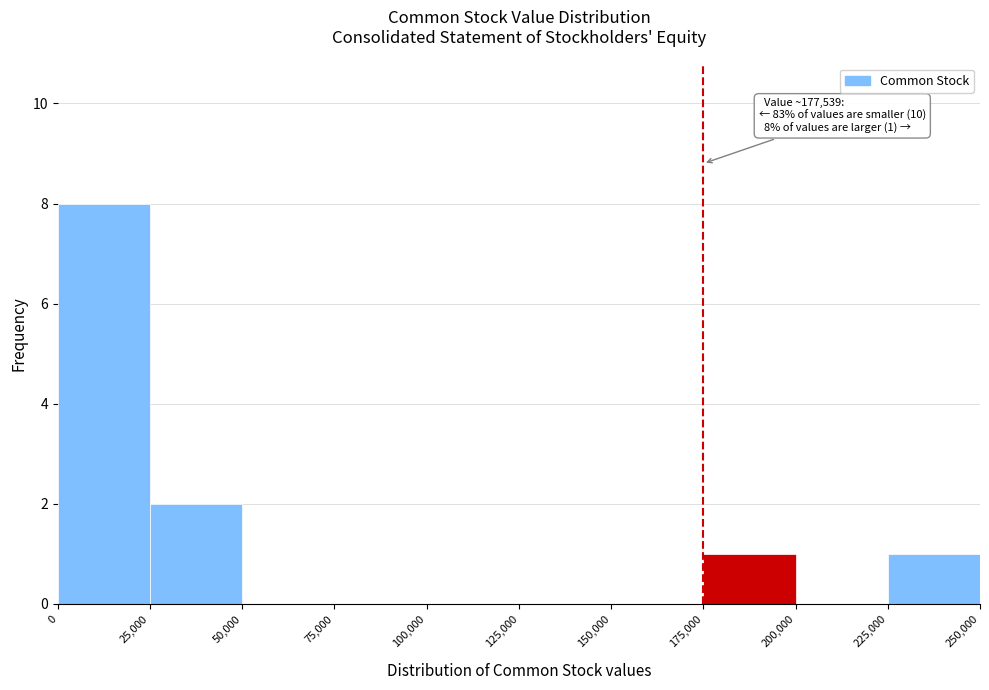

Over which range of the x-axis is the bar tallest?

0 to 25,000